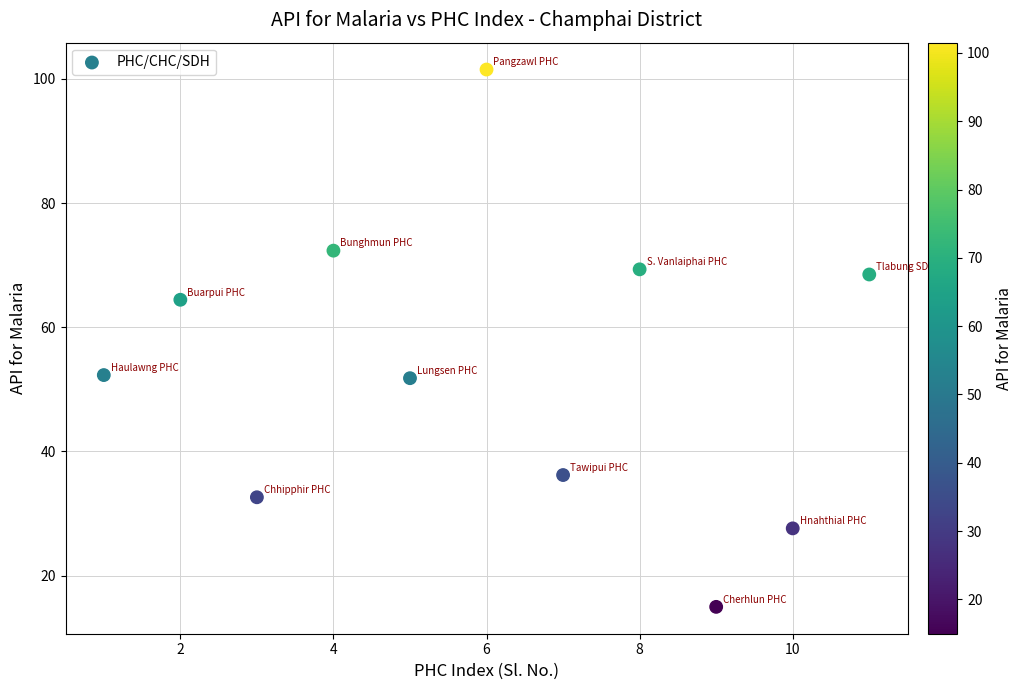

What is the range of X values (max minus min)?

10.0